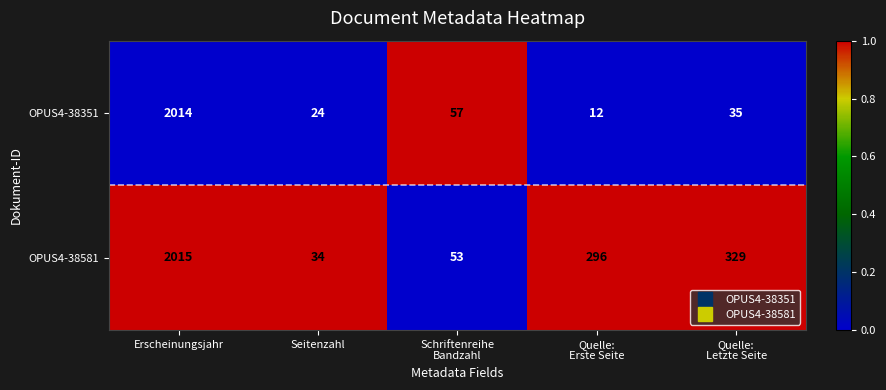

What is the average value of the OPUS4-38351 series?

428